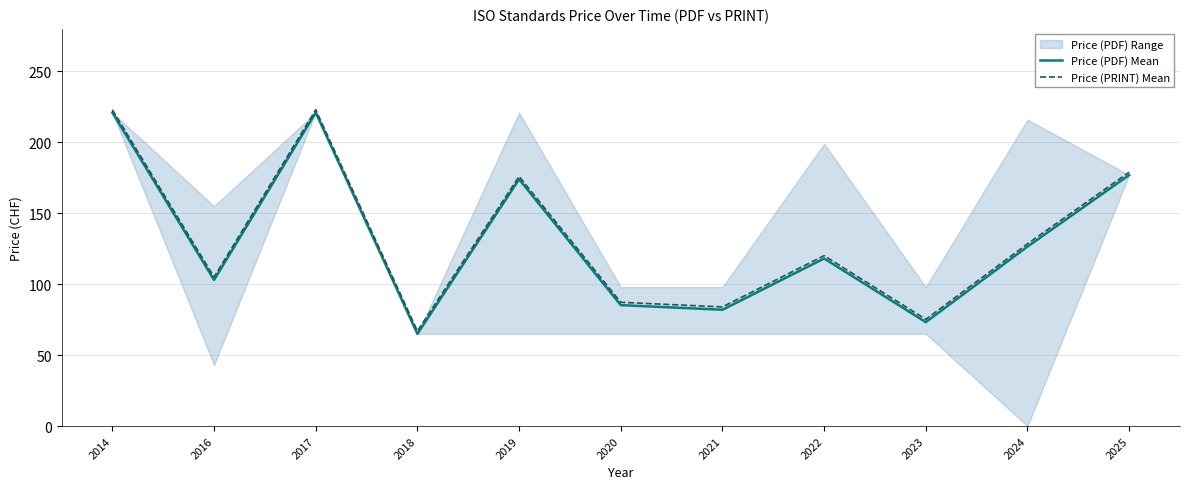

Which series has the largest total across all categories?

Price (PRINT) Mean